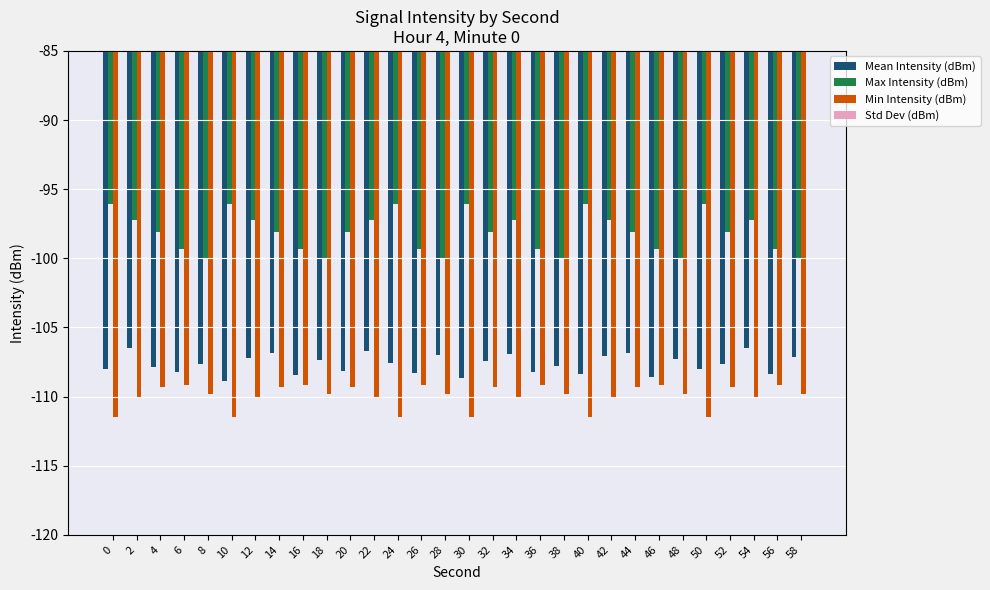

What are all the series names shown in the legend?

Mean Intensity (dBm), Max Intensity (dBm), Min Intensity (dBm), Std Dev (dBm)